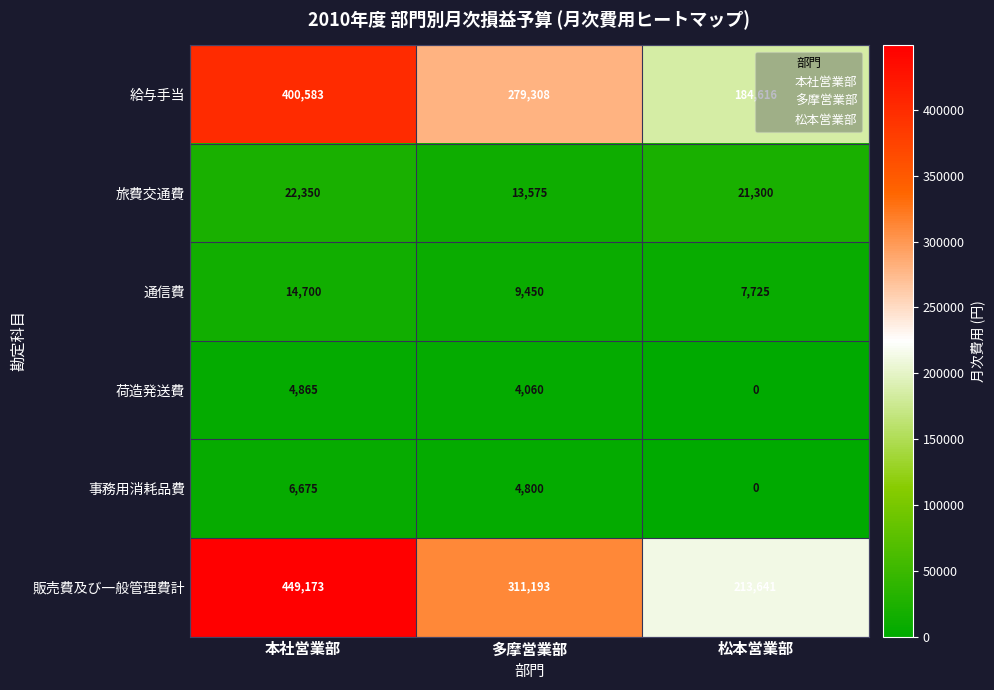

Which series has the largest total across all categories?

販売費及び一般管理費計